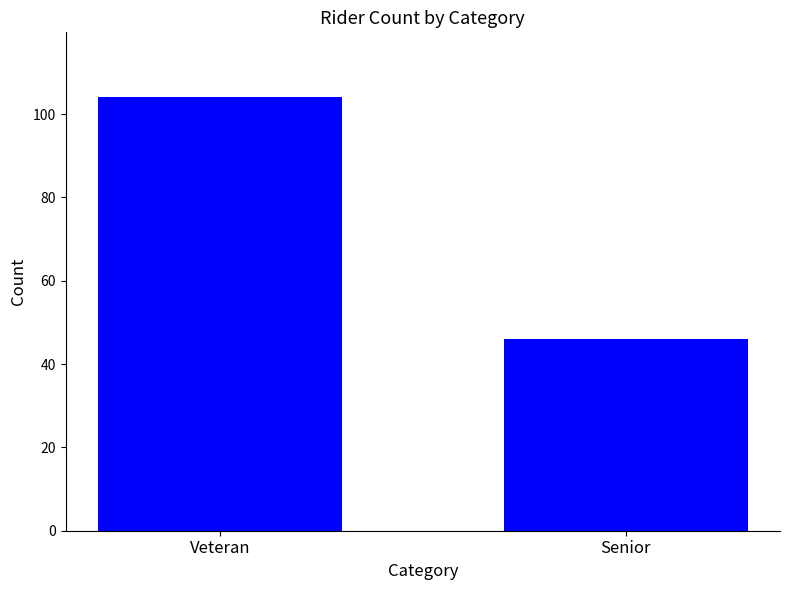

Does the chart contain any negative values?

No